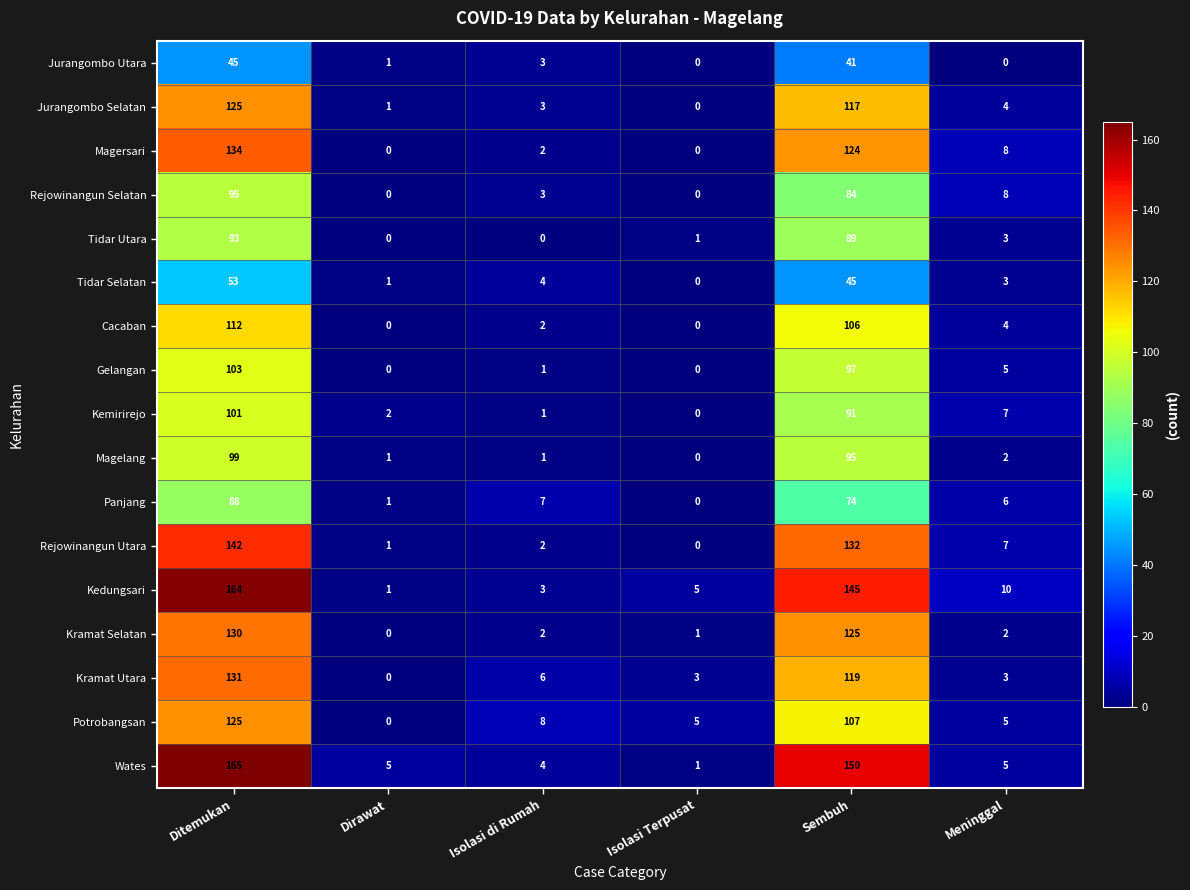

What is the greatest value displayed?

165